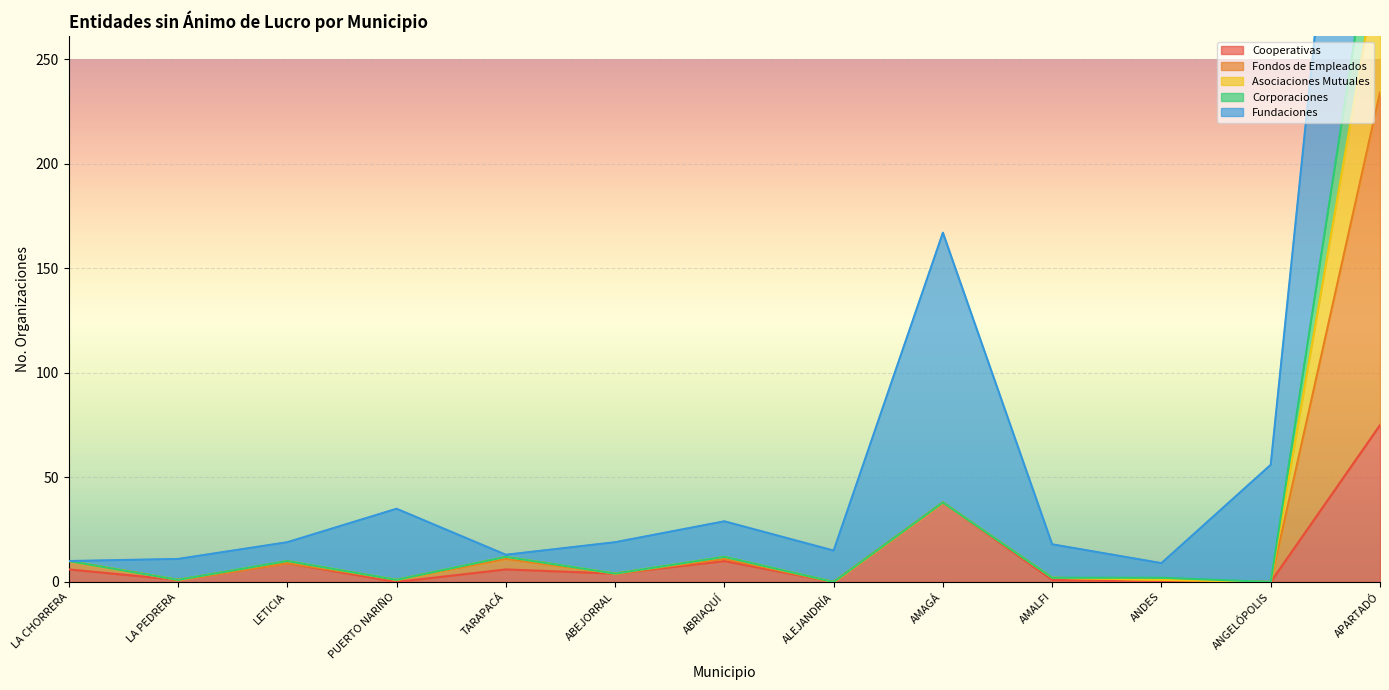

The value of Cooperativas at TARAPACÁ is 6. True or false?

True